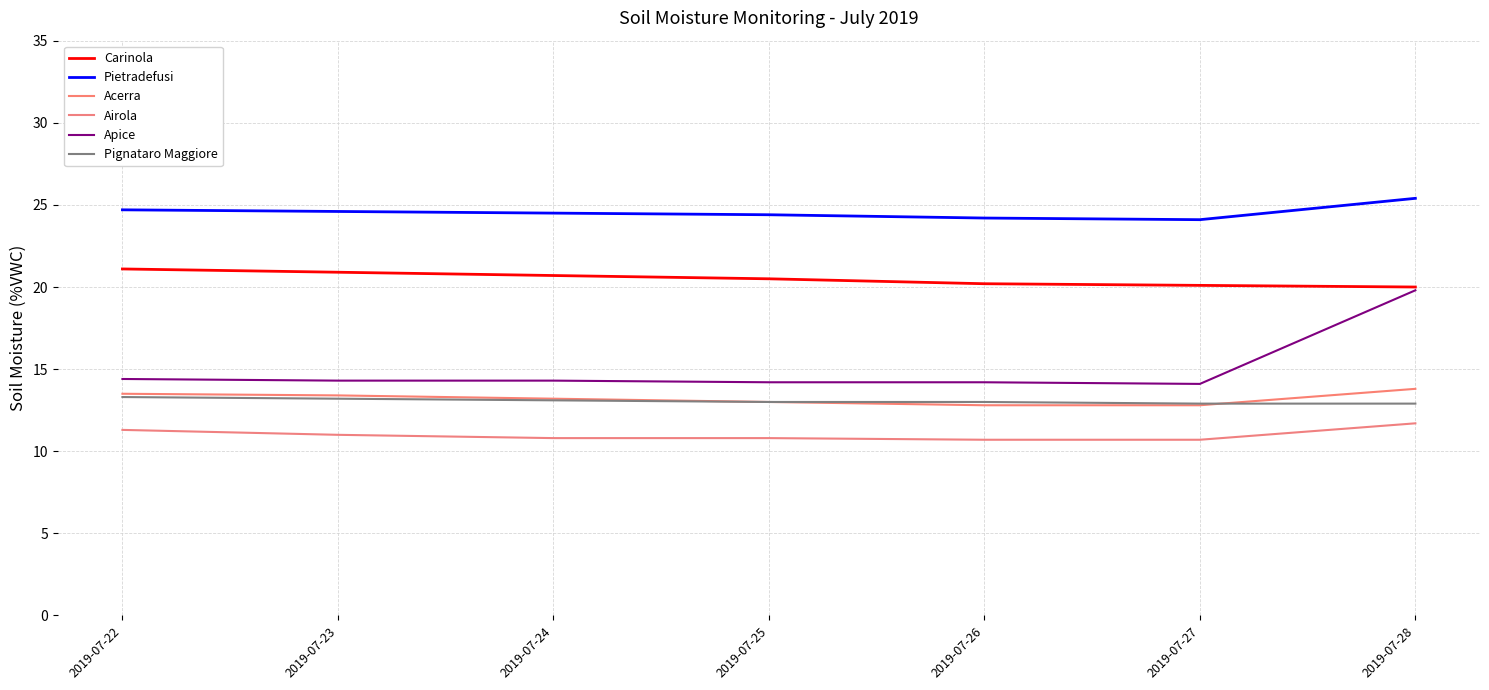

Does the chart display data point markers on the line(s)?

No